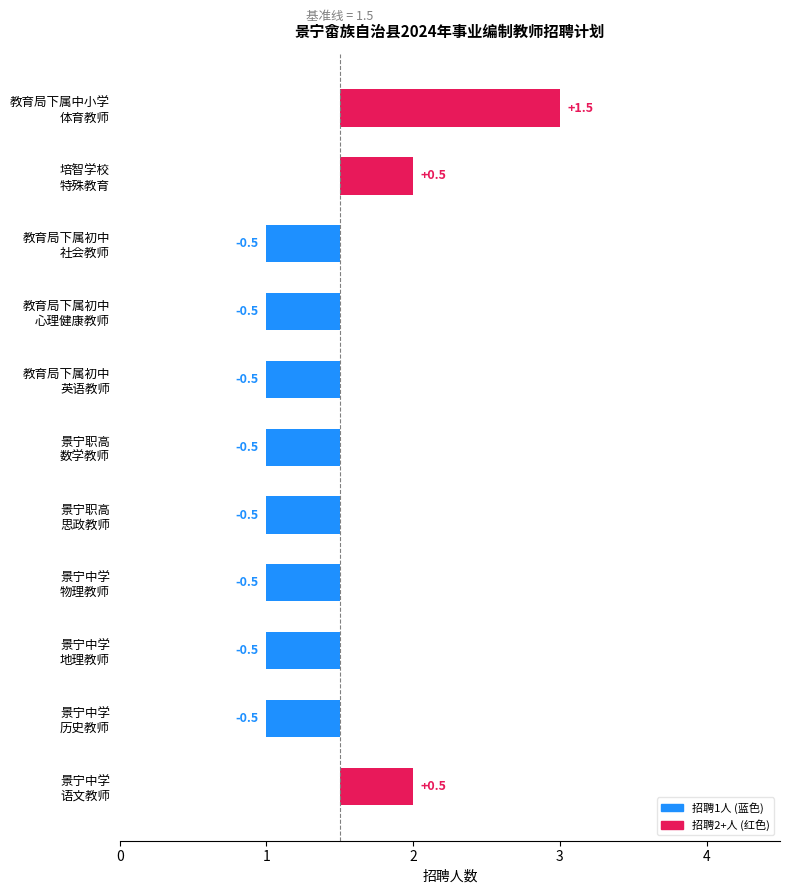

What is the label of the 10th bar from the left?

特殊教育